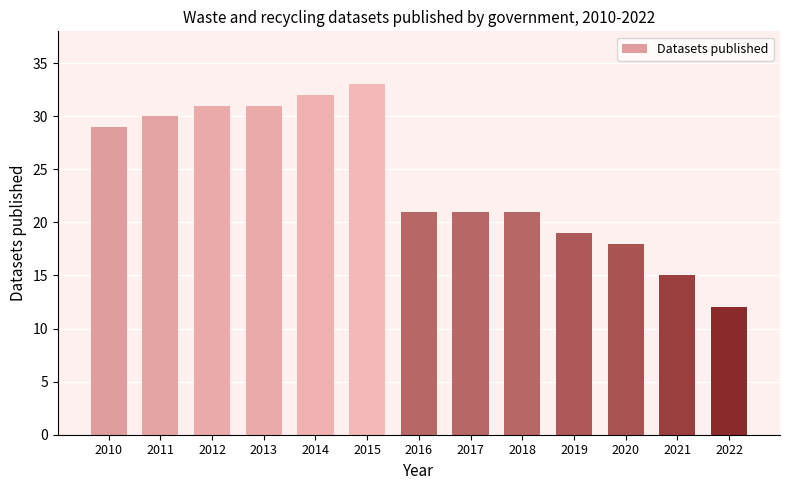

What is the smallest value displayed?

12